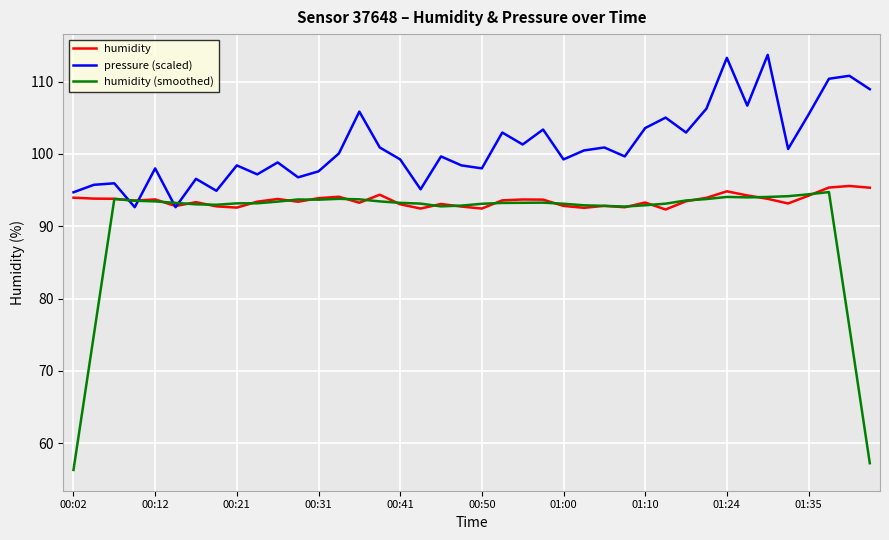

Which series has the largest total across all categories?

pressure (scaled)